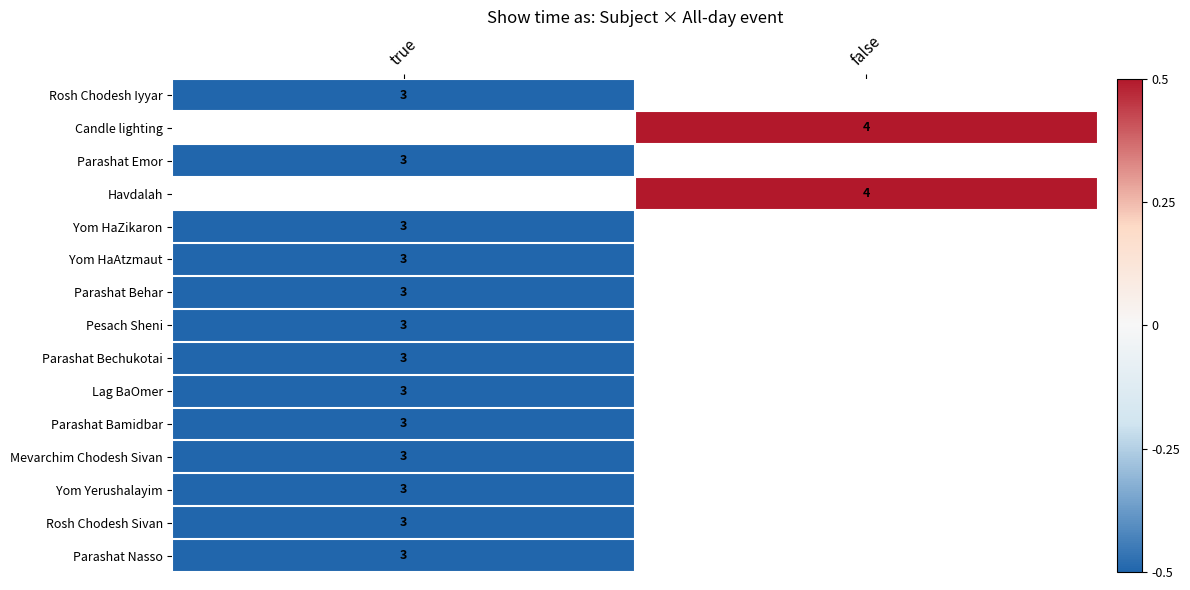

True or false: Parashat Behar has a value of 3.0 at true.

True